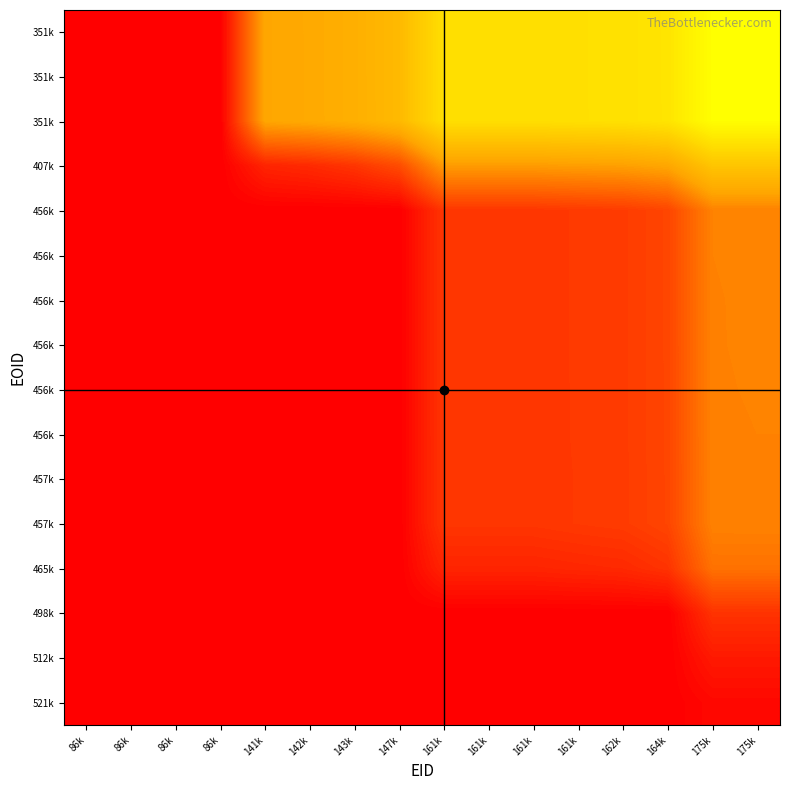

How many data points does each series have?

16